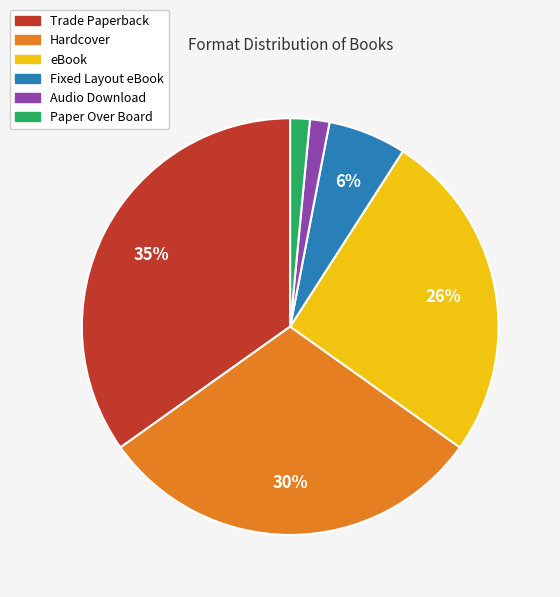

Which slice is the largest?

Trade Paperback